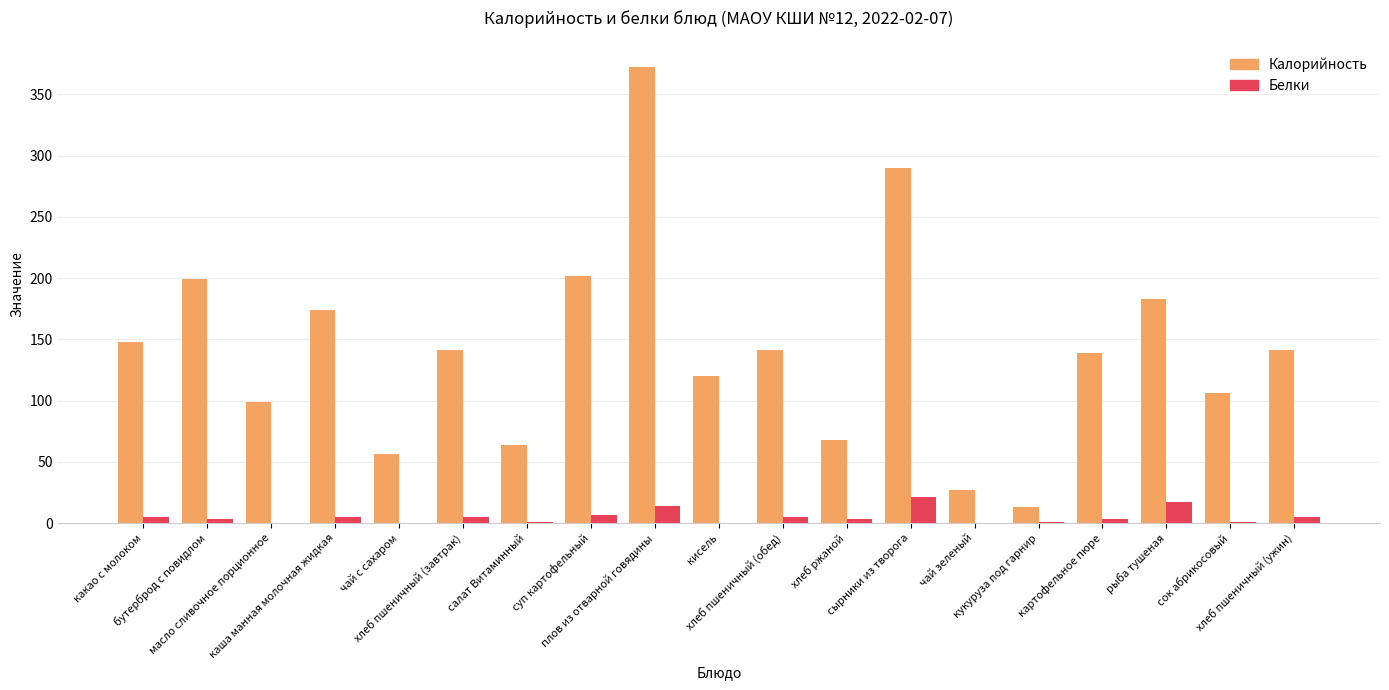

What is the total value across all series at хлеб пшеничный (завтрак)?

146